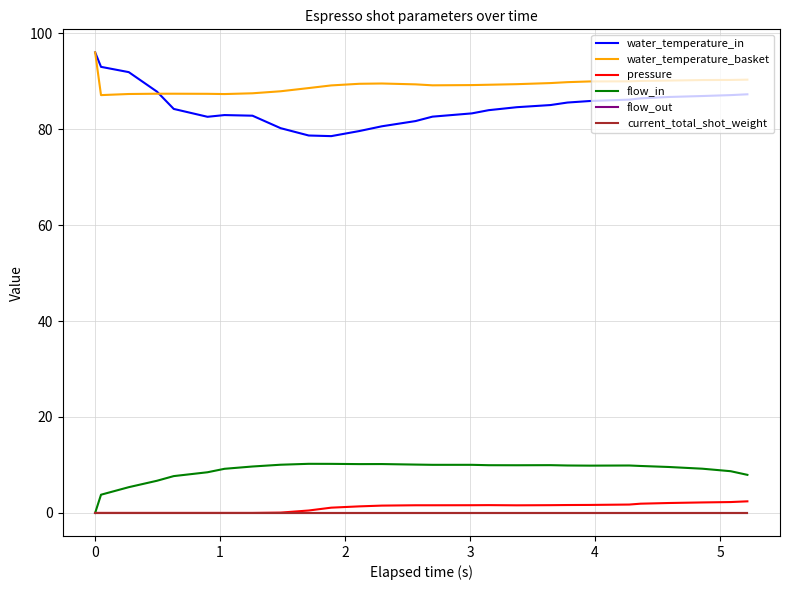

True or false: flow_out and water_temperature_basket intersect in this chart.

False